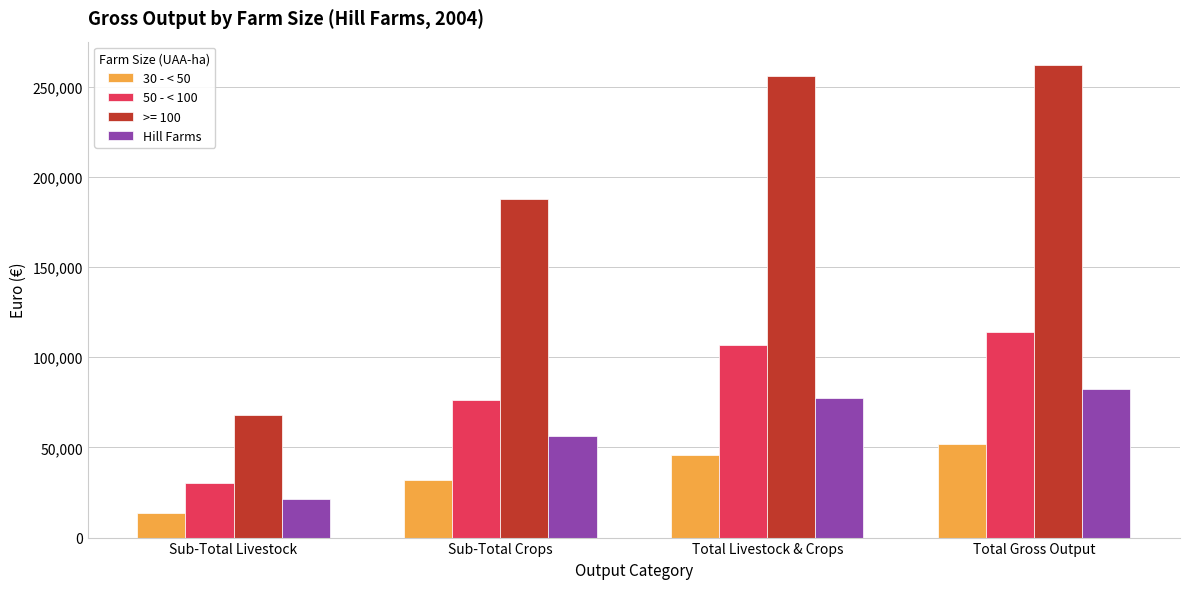

What is the label of the 2nd bar from the left?

Sub-Total Crops